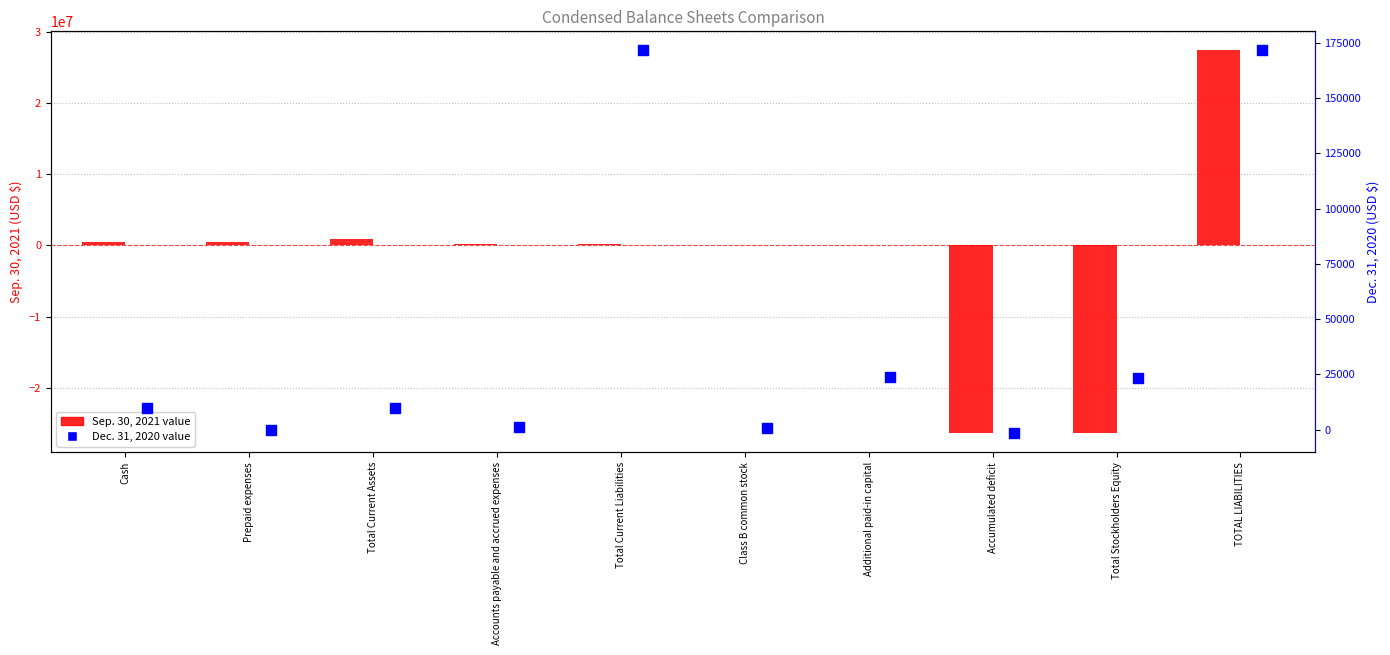

Which series has the largest total across all categories?

Dec. 31, 2020